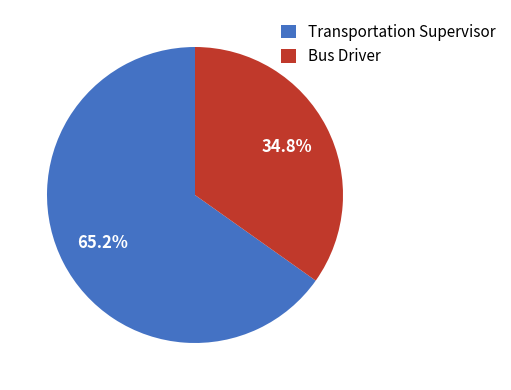

Is the sum of Transportation Supervisor and Bus Driver greater than half?

Yes